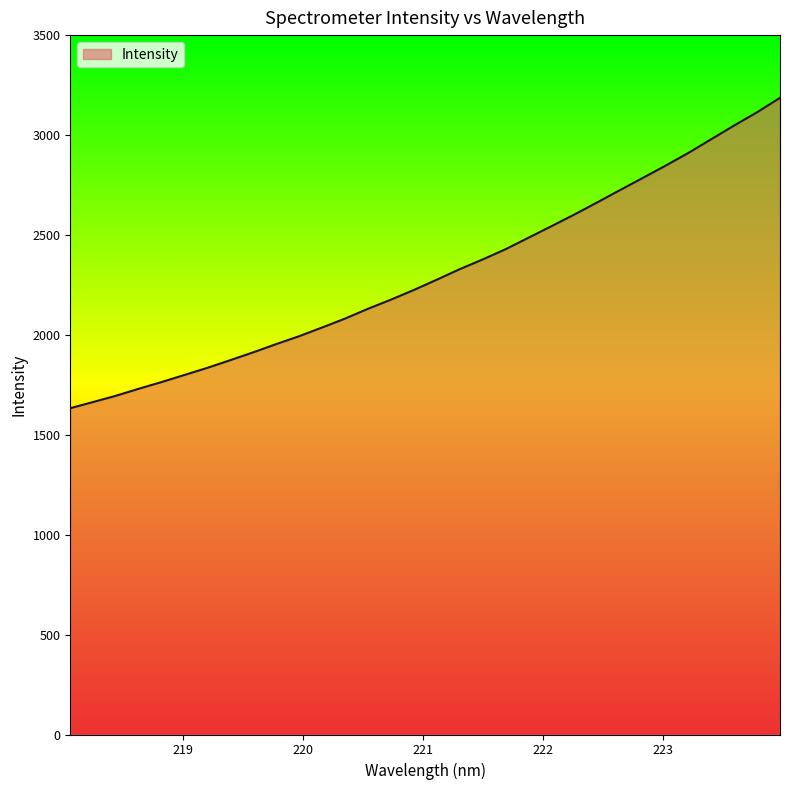

What is the difference between the maximum and minimum values?

1553.2